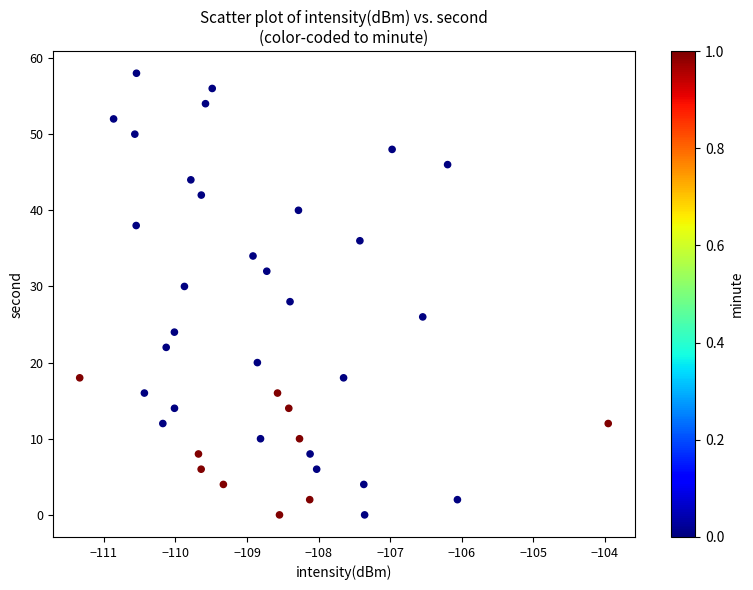

What is the range of Y values (max minus min)?

58